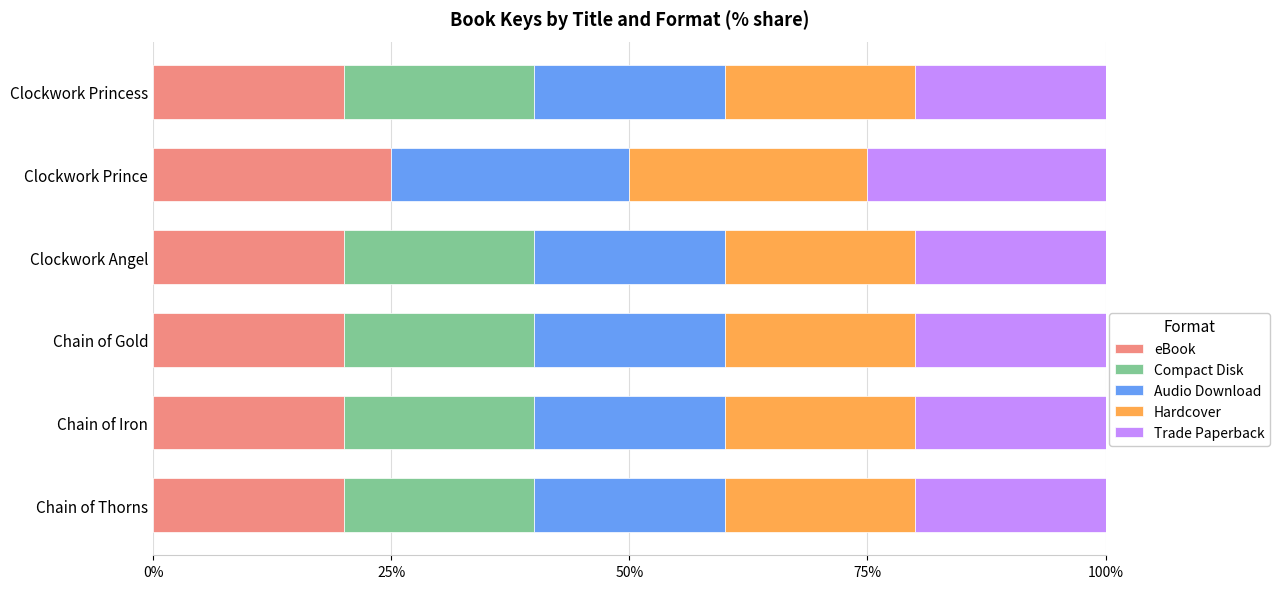

At which label does eBook reach its peak?

Clockwork Prince